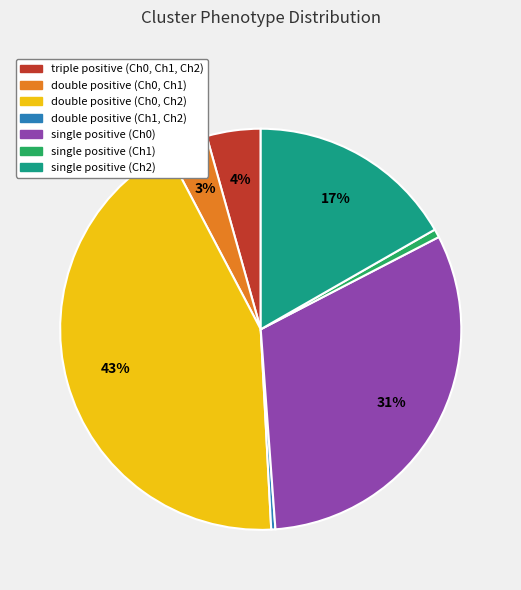

Is single positive (Ch0) the majority of the pie?

No